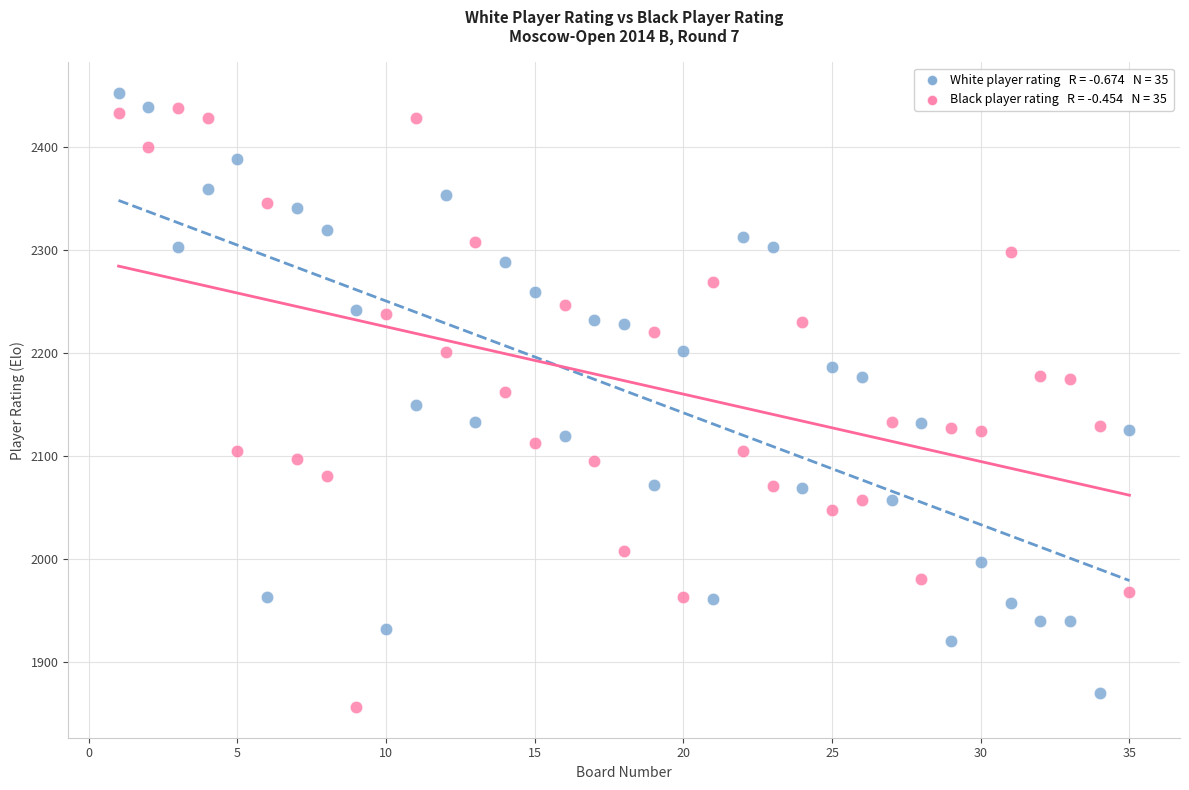

Across all data points, what is the range of X values (max minus min)?

34